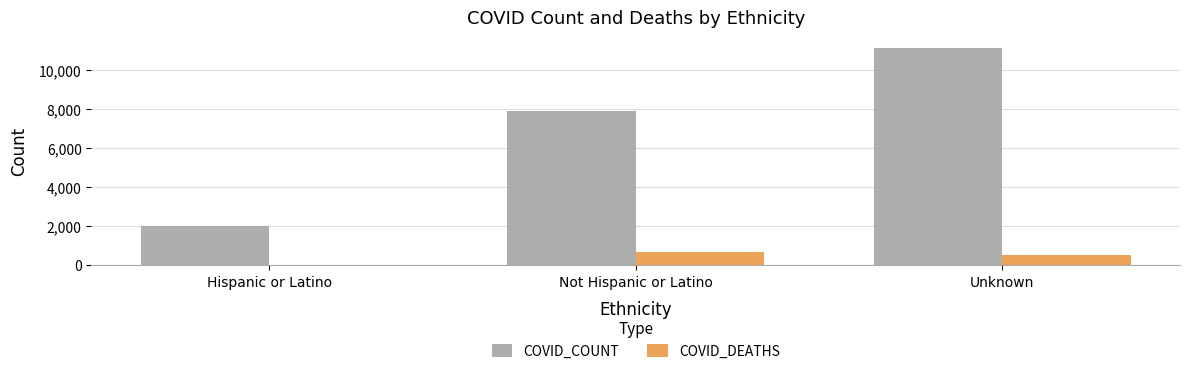

Which series has the largest total across all categories?

COVID_COUNT